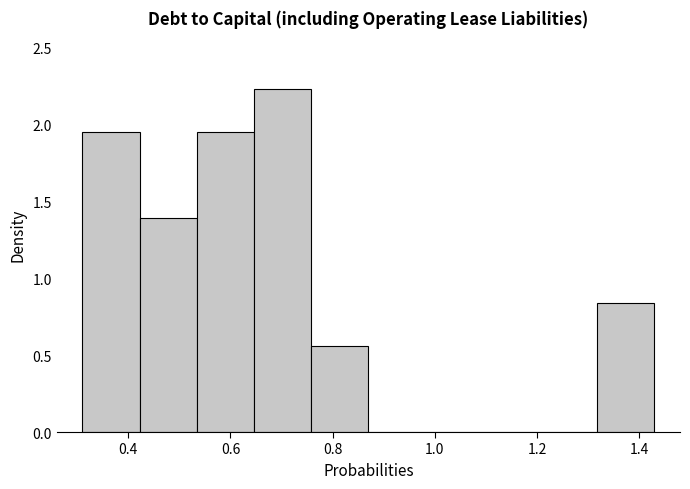

Reading left to right, list every bar in this chart as the range it spans on the x-axis followed by its height. Neither the bar edges nor the heights are printed on the chart, so give them approximately, as read against the axes.

0.310 to 0.422: 1.95
0.422 to 0.534: 1.40
0.534 to 0.646: 1.95
0.646 to 0.758: 2.25
0.758 to 0.870: 0.55
0.870 to 0.982: 0
0.982 to 1.094: 0
1.094 to 1.206: 0
1.206 to 1.318: 0
1.318 to 1.430: 0.85